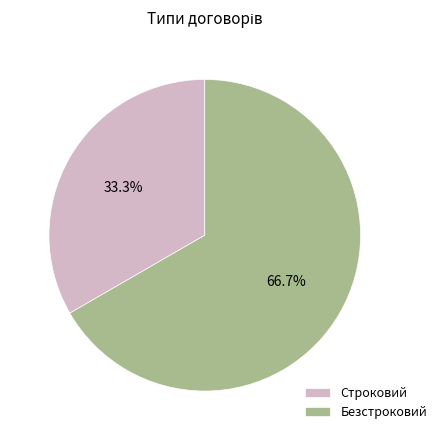

Rank the categories by value from highest to lowest.

Безстроковий, Строковий